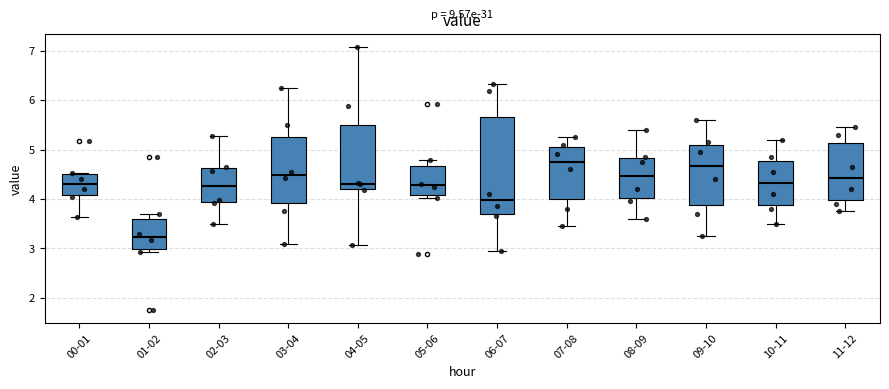

Where does the median line of the box for 00-01 sit on the y-axis? The values are not printed on the chart, so give them approximately, as read against the axis.

4.3